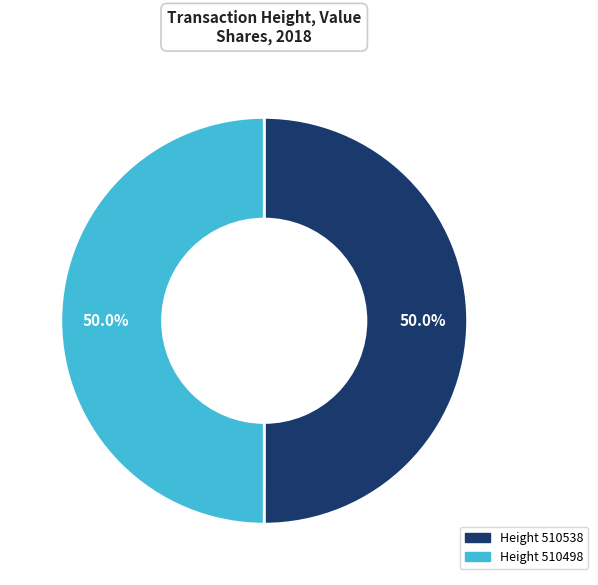

Approximately how many times larger is the value at Height 510538 compared to Height 510498?

1.0